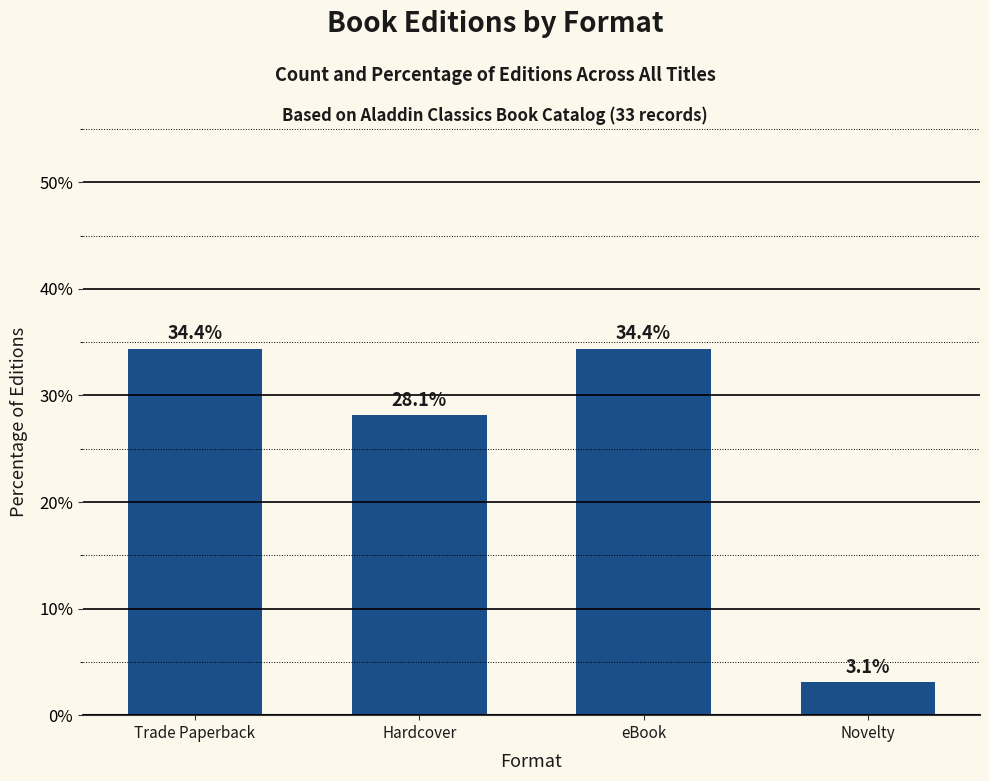

The chart shows a value of 59.3 at eBook. True or false?

False